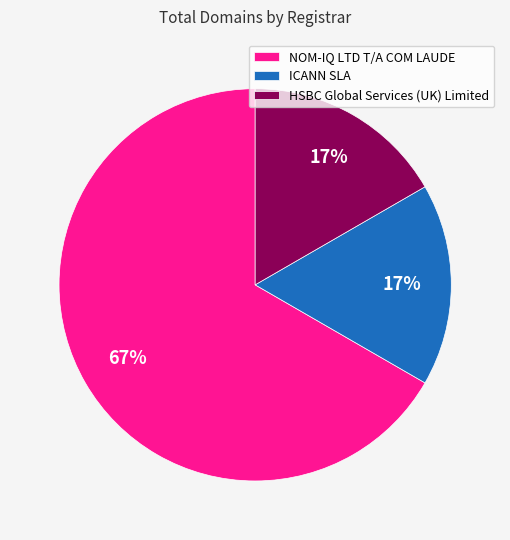

To the nearest percent, what is the difference between the largest and smallest slice percentages?

50%